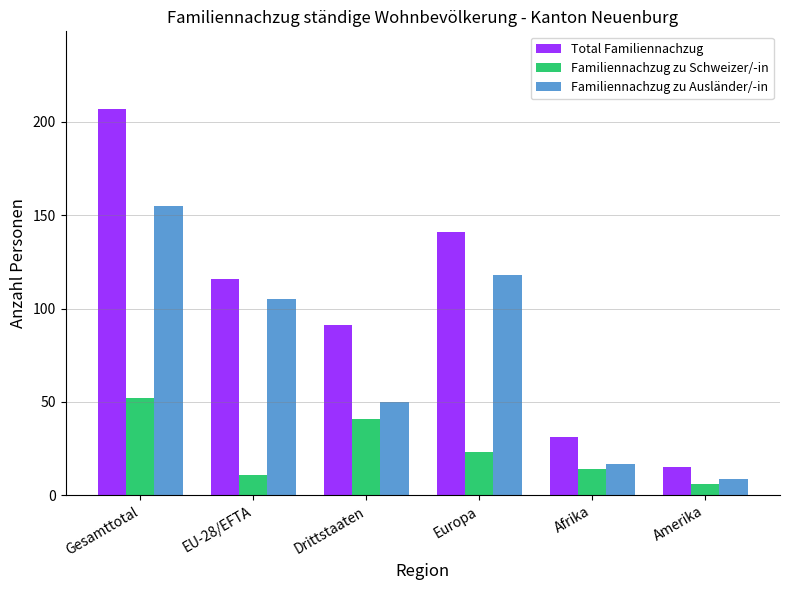

What is the spread (max minus min) of values at Gesamttotal?

155